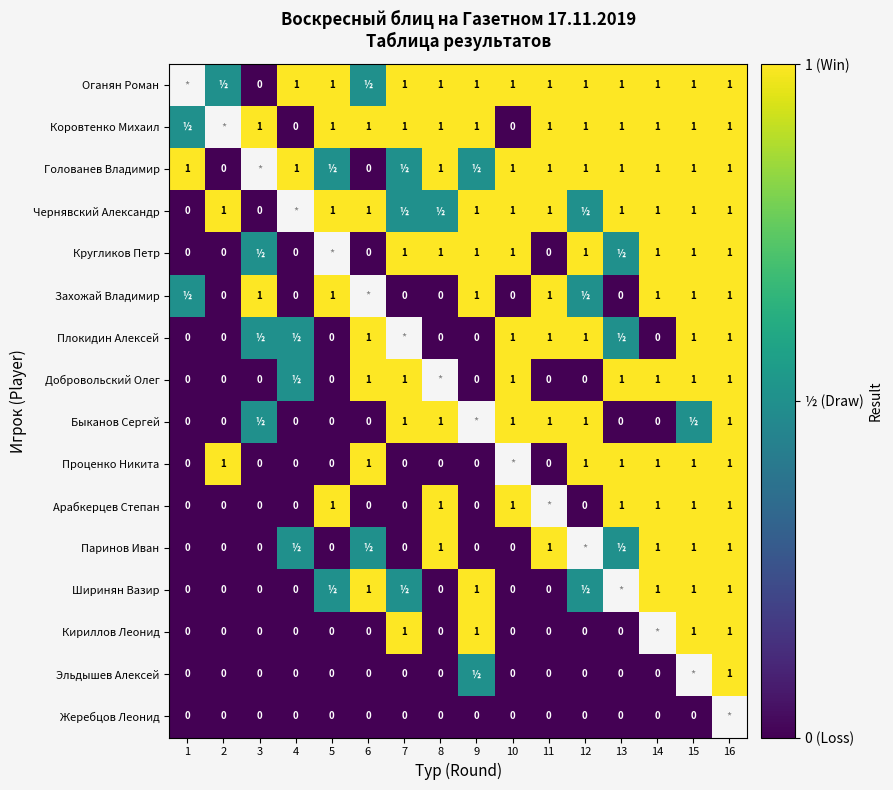

Is it true that Проценко Никита equals 1.0 at 13?

True